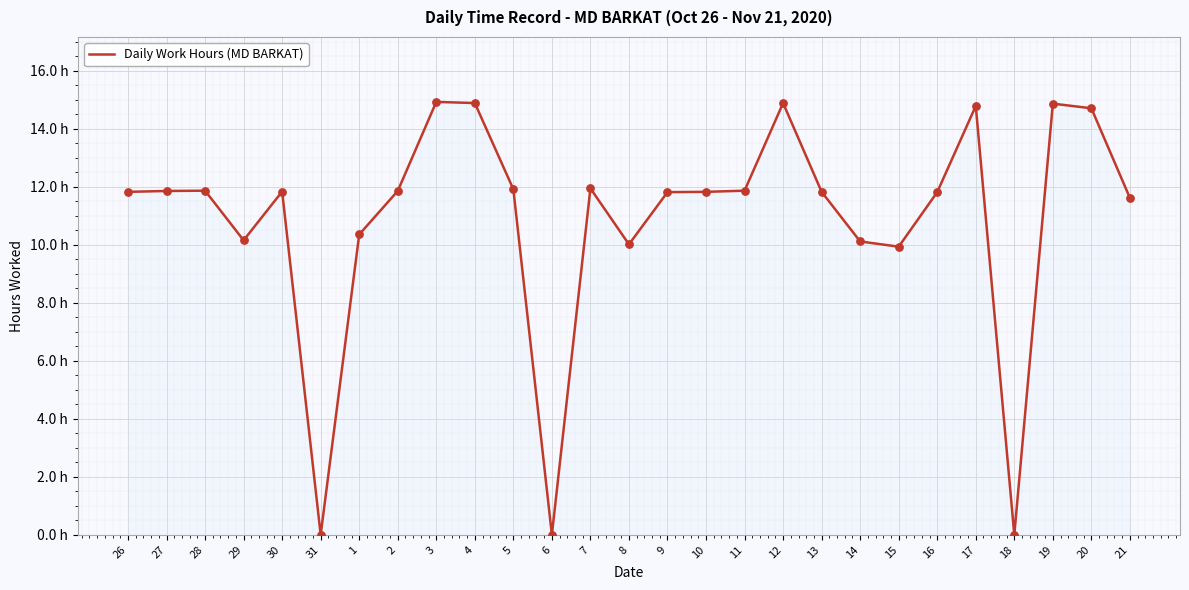

What is the ratio of the value at 4 to the value at 20?

1.0